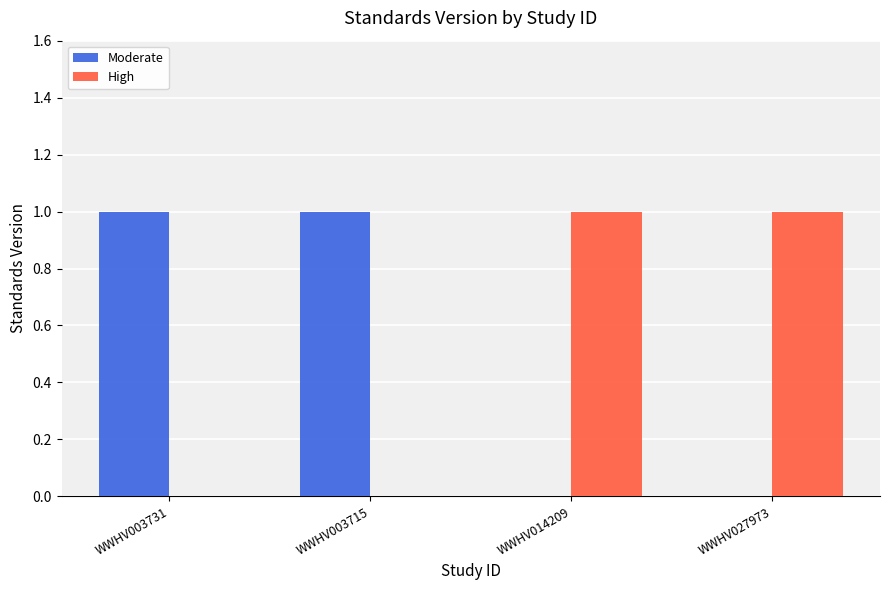

The Moderate series shows 1 at WWHV014209. True or false?

False